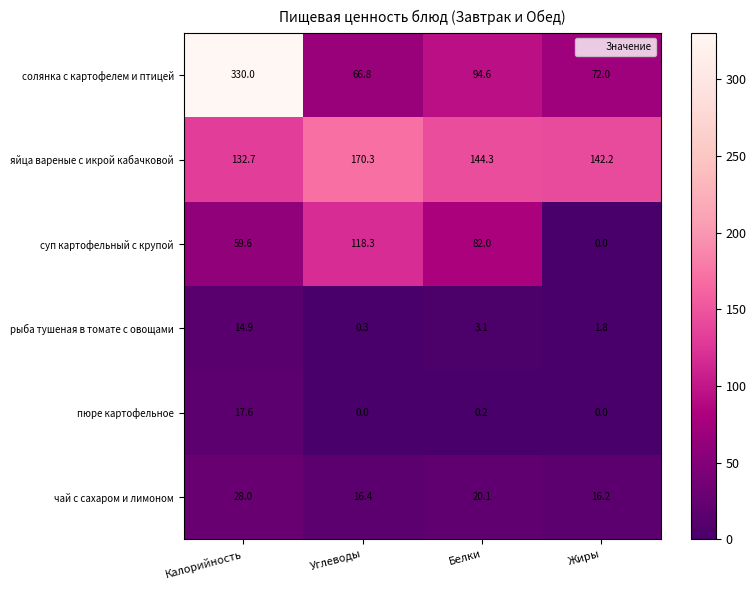

How many data points in пюре картофельное are above 0?

2